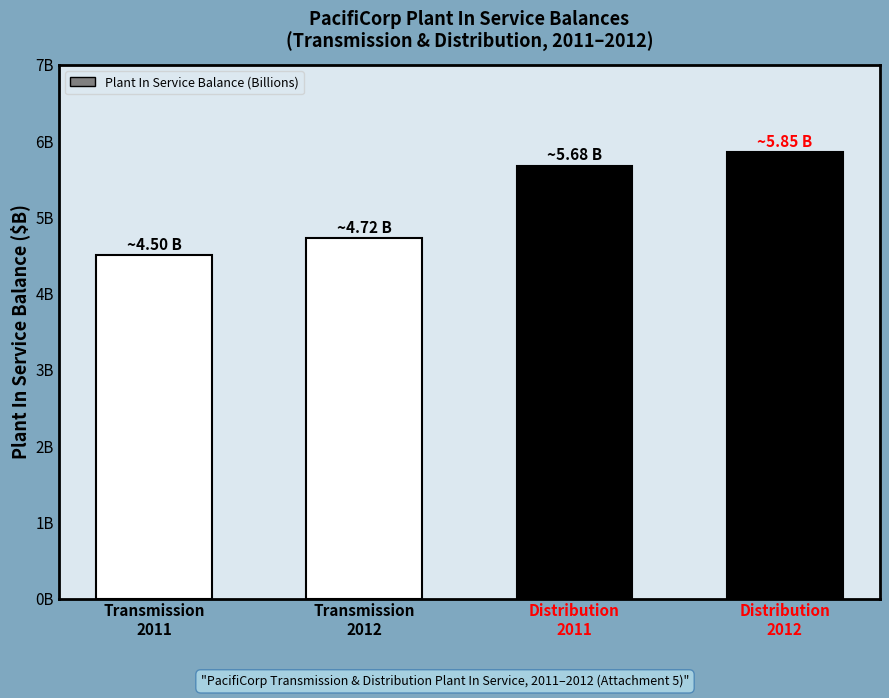

Which label corresponds to the smallest value in the chart?

Transmission
2011